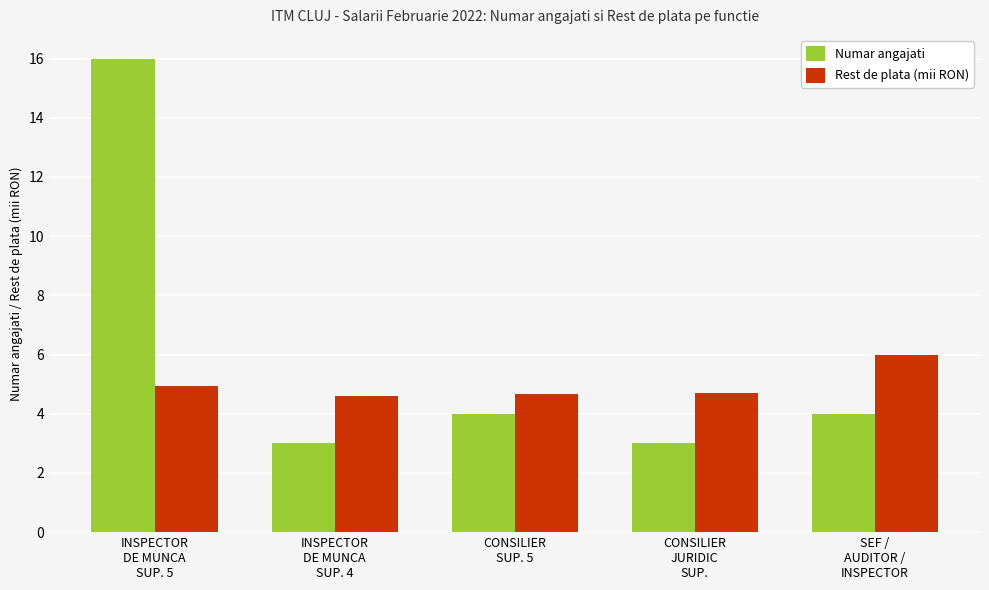

What is the difference between the maximum and minimum values in the Rest de plata (mii RON) series?

1.4